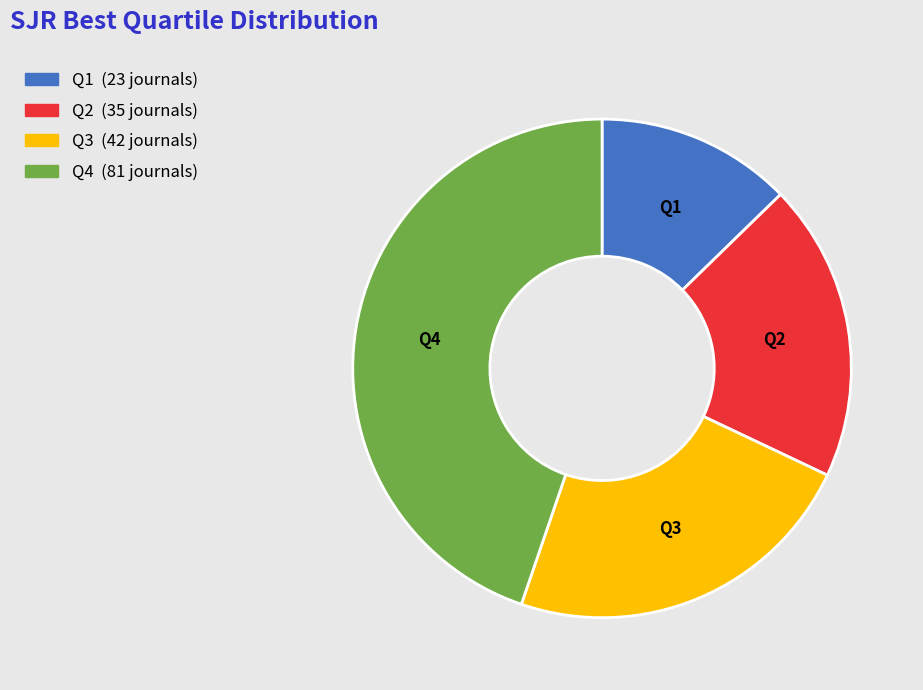

Rank the categories by value from lowest to highest.

Q1, Q2, Q3, Q4